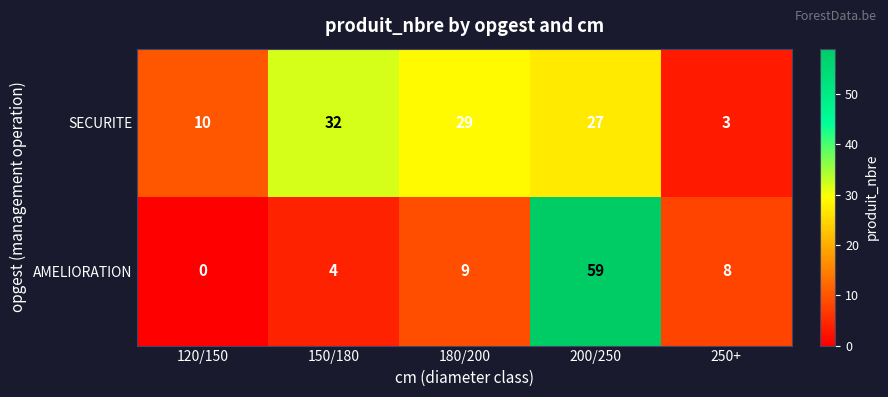

Read the AMELIORATION value at 250+, to the nearest 10.

10